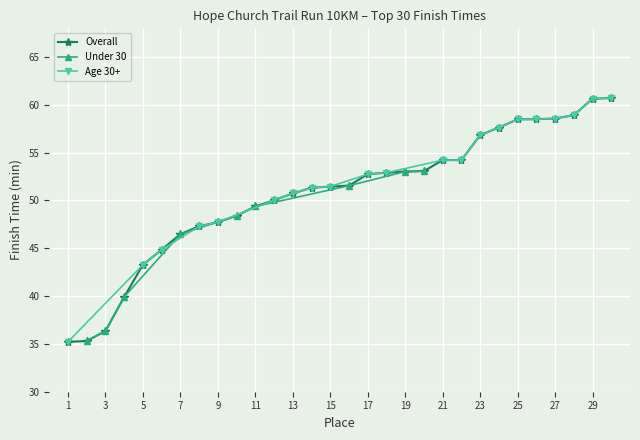

Is it true that the value at 1 is 35.2?

True